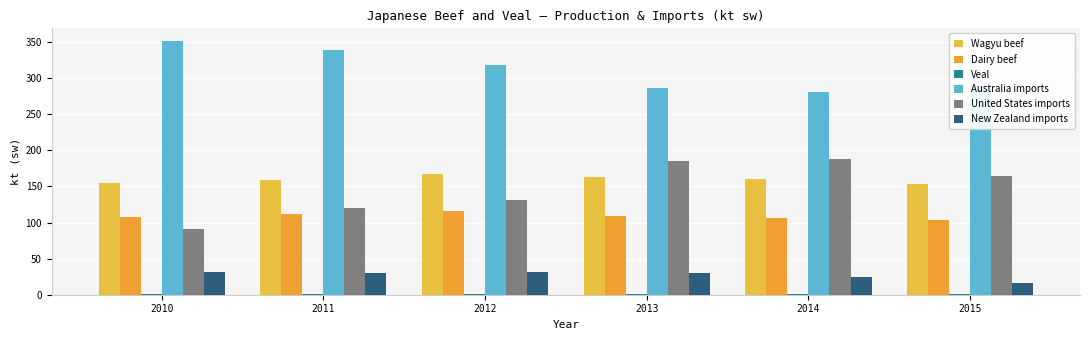

Which series changed the most between 2013 and 2014?

New Zealand imports